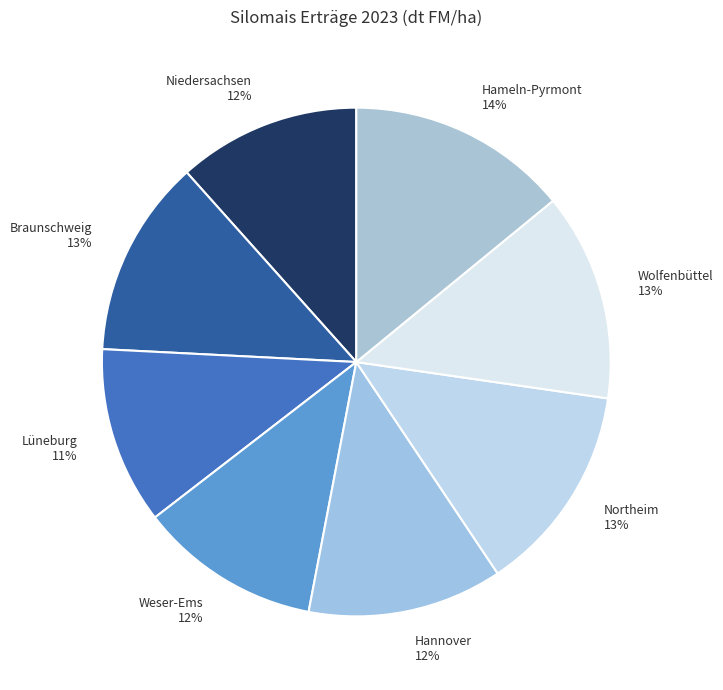

What is the ratio of the value at Northeim to the value at Lüneburg?

1.2